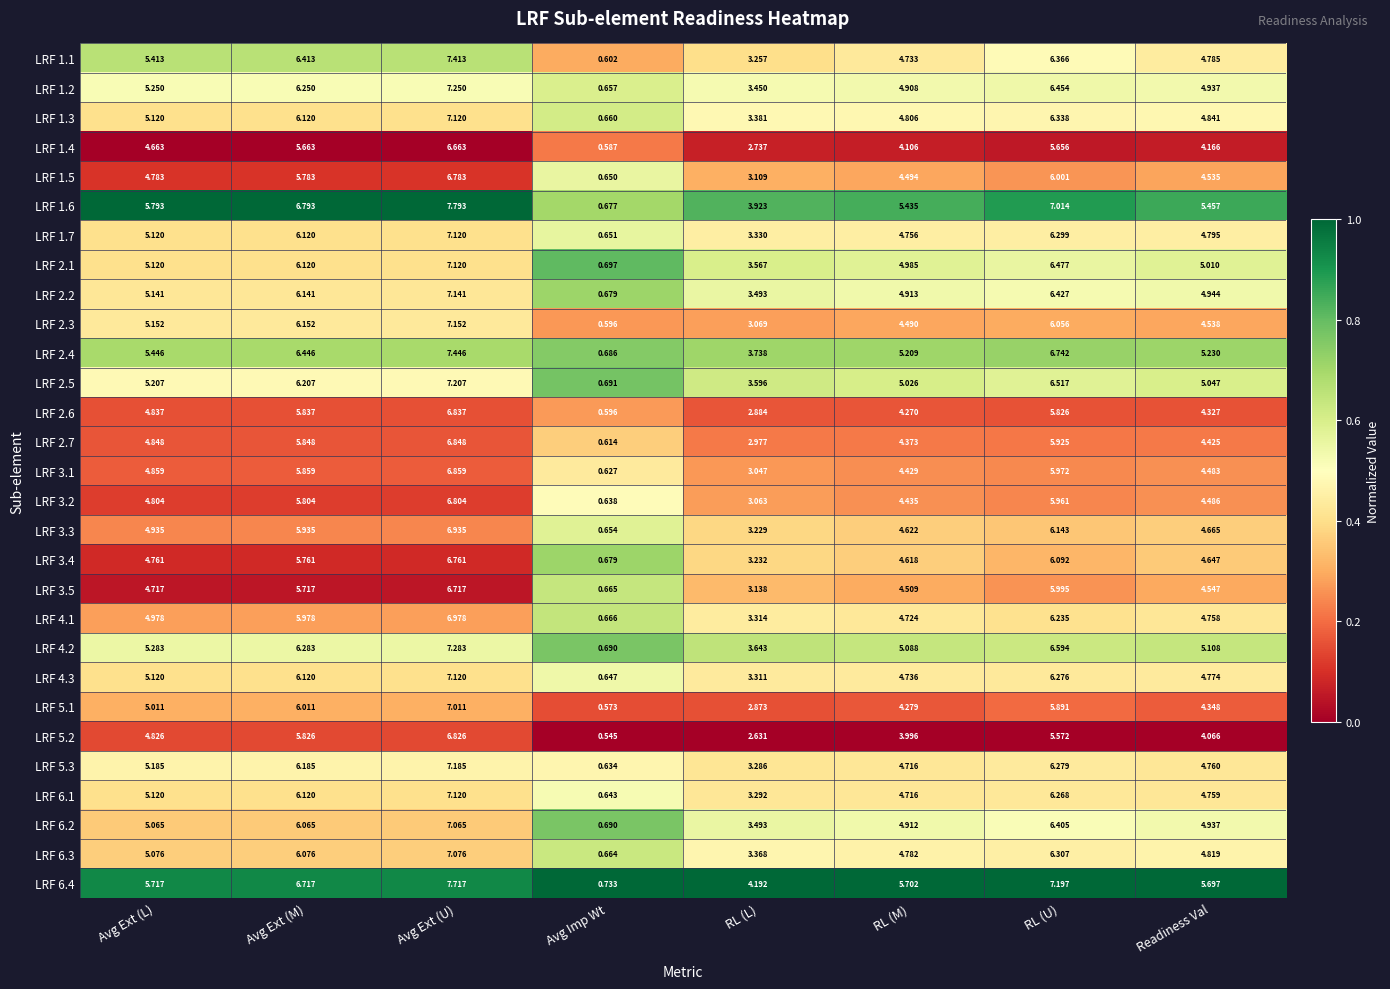

At which label does LRF 1.3 first exceed 5?

Avg Ext (L)